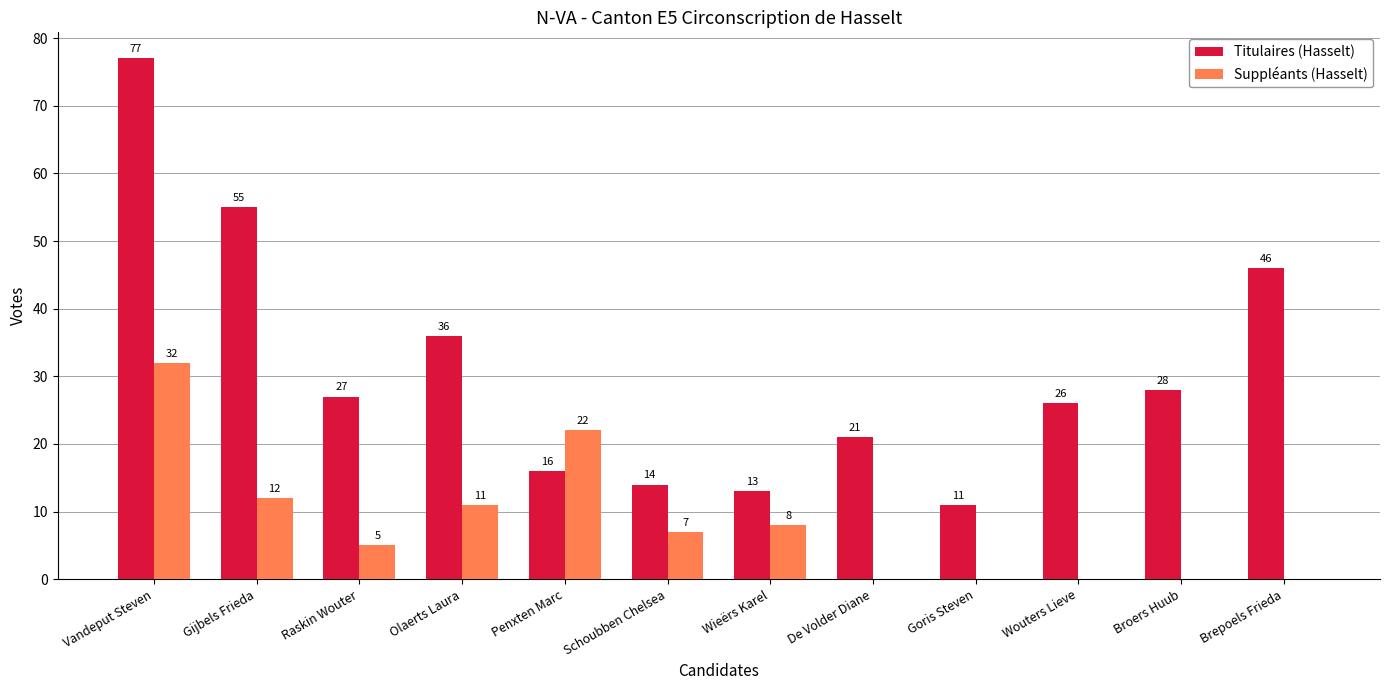

How many groups of bars are there?

12